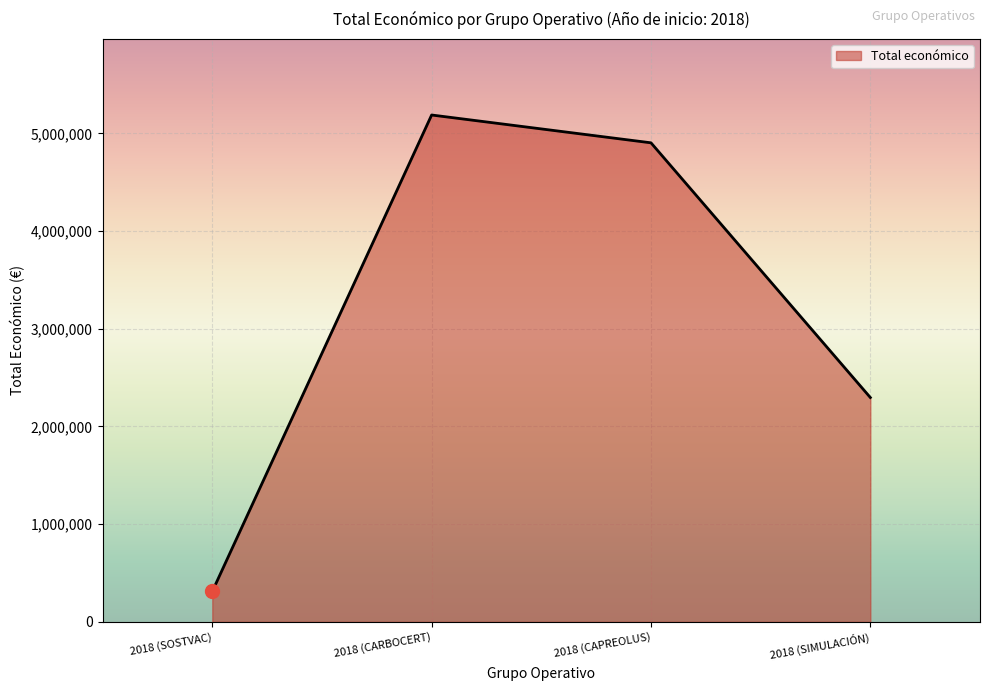

Count the number of data series in this chart.

1